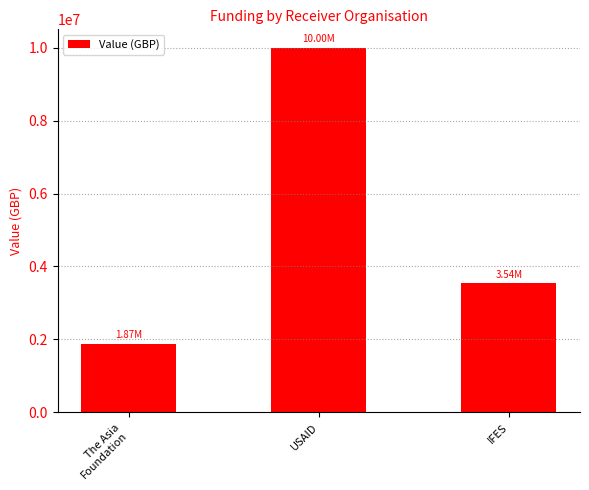

Reading right to left, list all the values displayed in this chart.

IFES=3541365	USAID=10000000	The Asia
Foundation=1872059